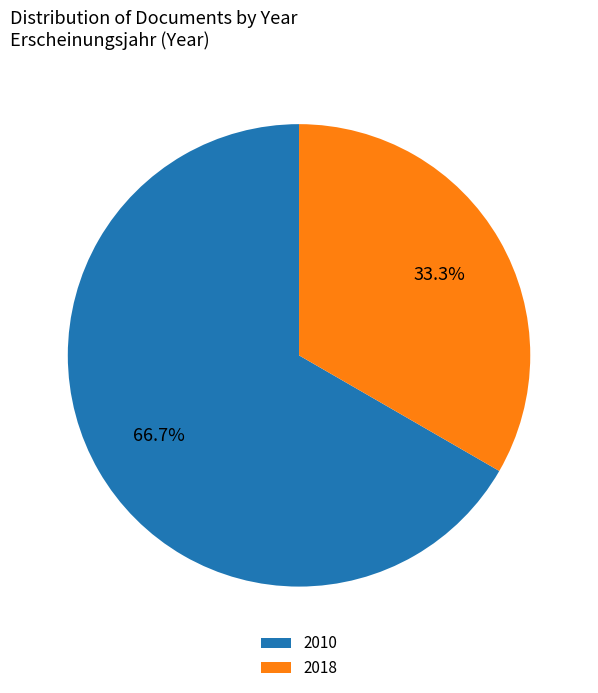

What is the largest slice in the pie chart?

2010